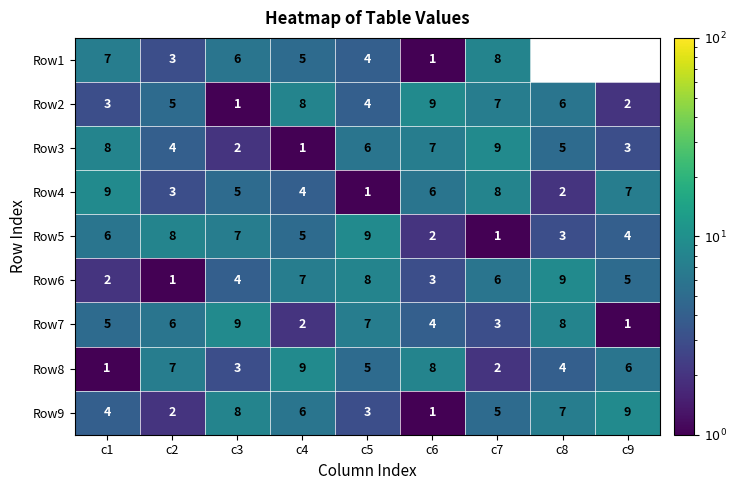

True or false: Row4 has a value of 3.7 at c7.

False